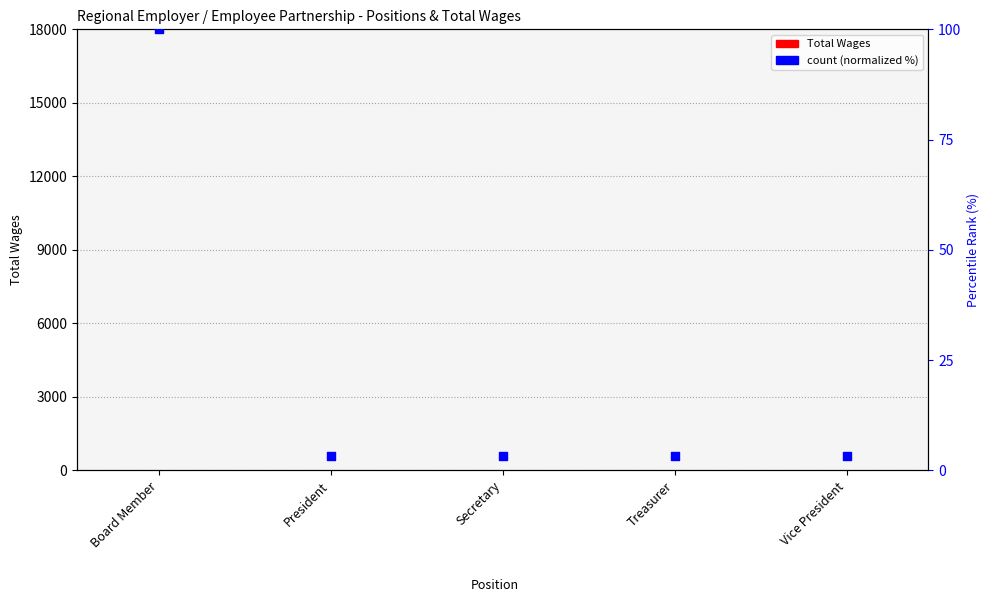

Which series has the widest spread of Y values?

count (normalized)